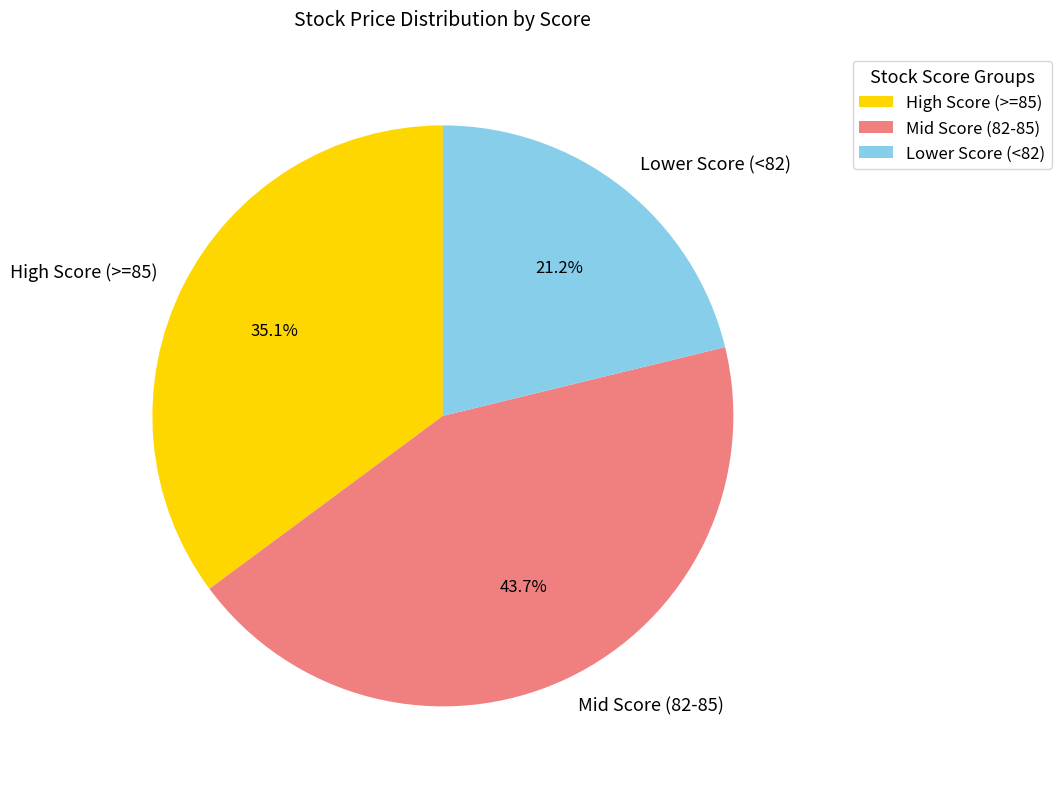

Is there a majority slice in this chart?

No